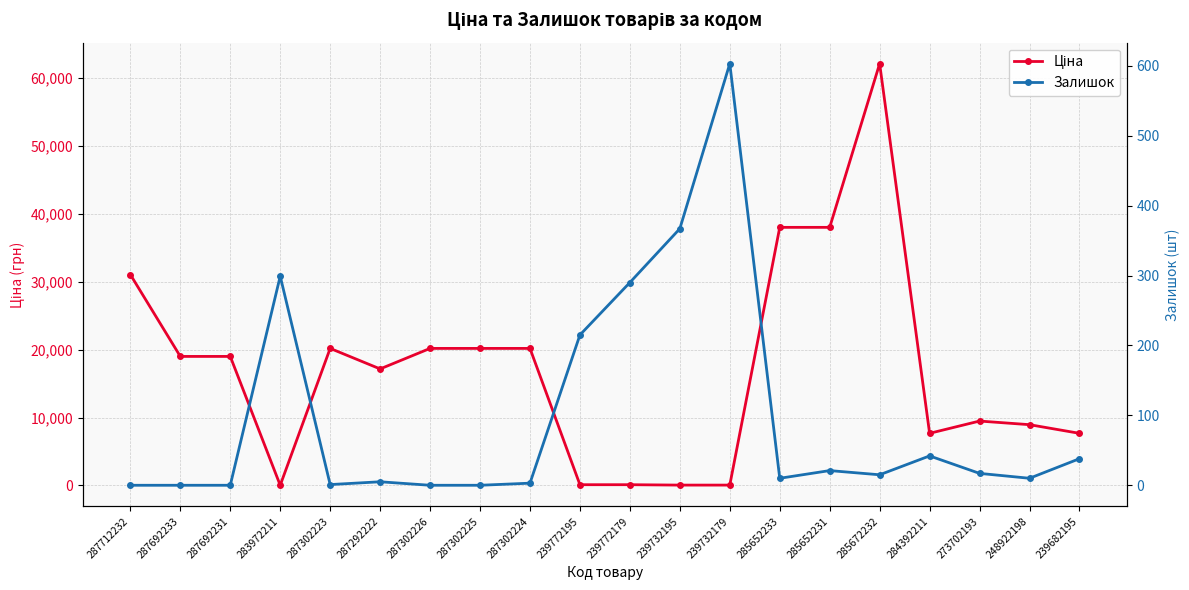

What is the difference between the maximum and minimum values in the Ціна series?

62084.8